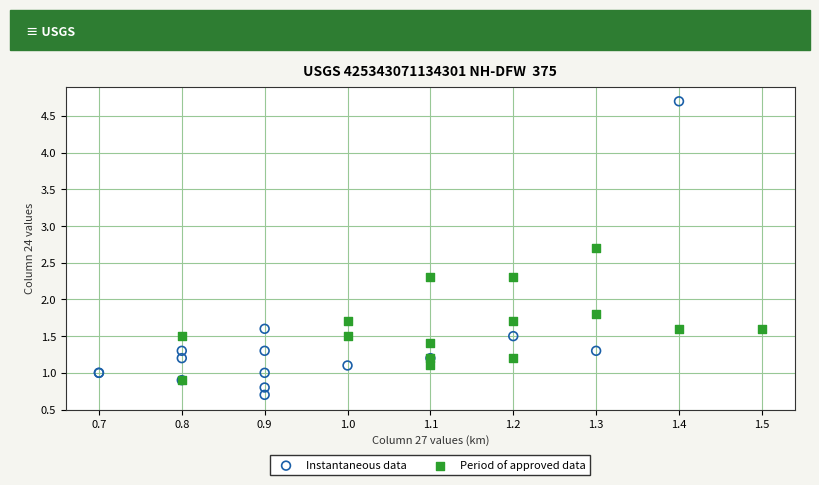

Which series has the largest Y range (max minus min)?

Instantaneous data